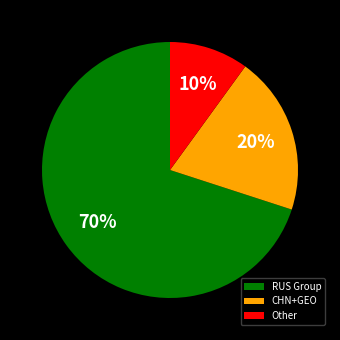

Do CHN+GEO and RUS Group together represent more than half of the pie?

Yes